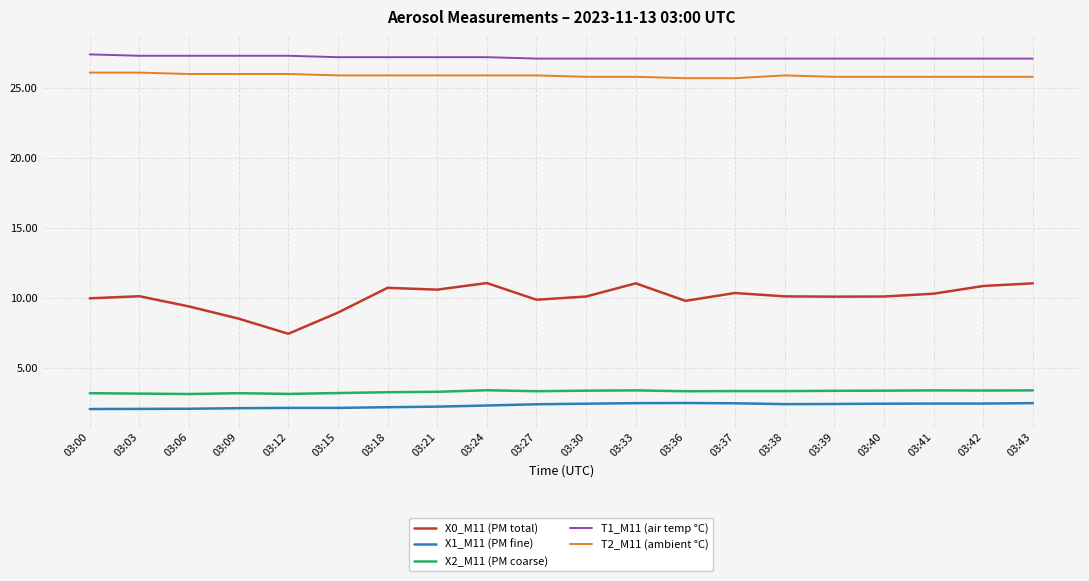

The X1_M11 (PM fine) series shows 2.5 at 03:41. True or false?

True